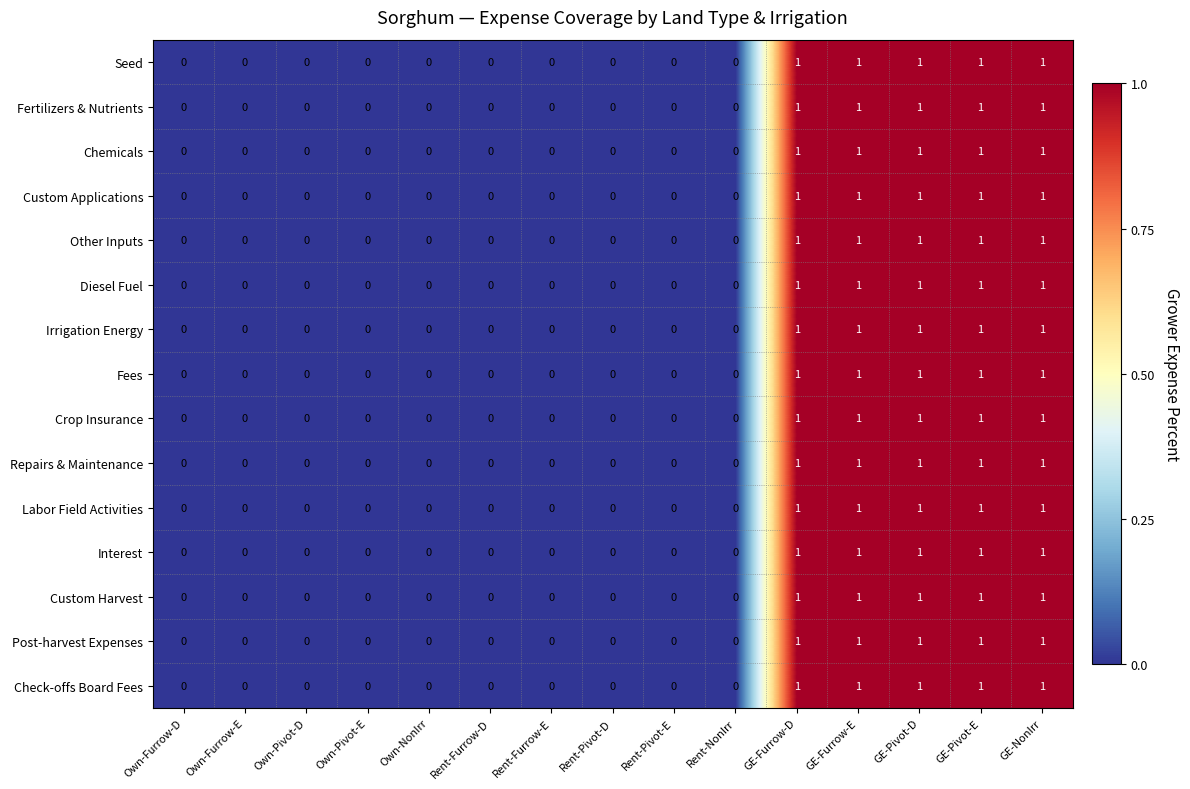

True or false: Fertilizers & Nutrients has a value of 0 at Own-Pivot-D.

True